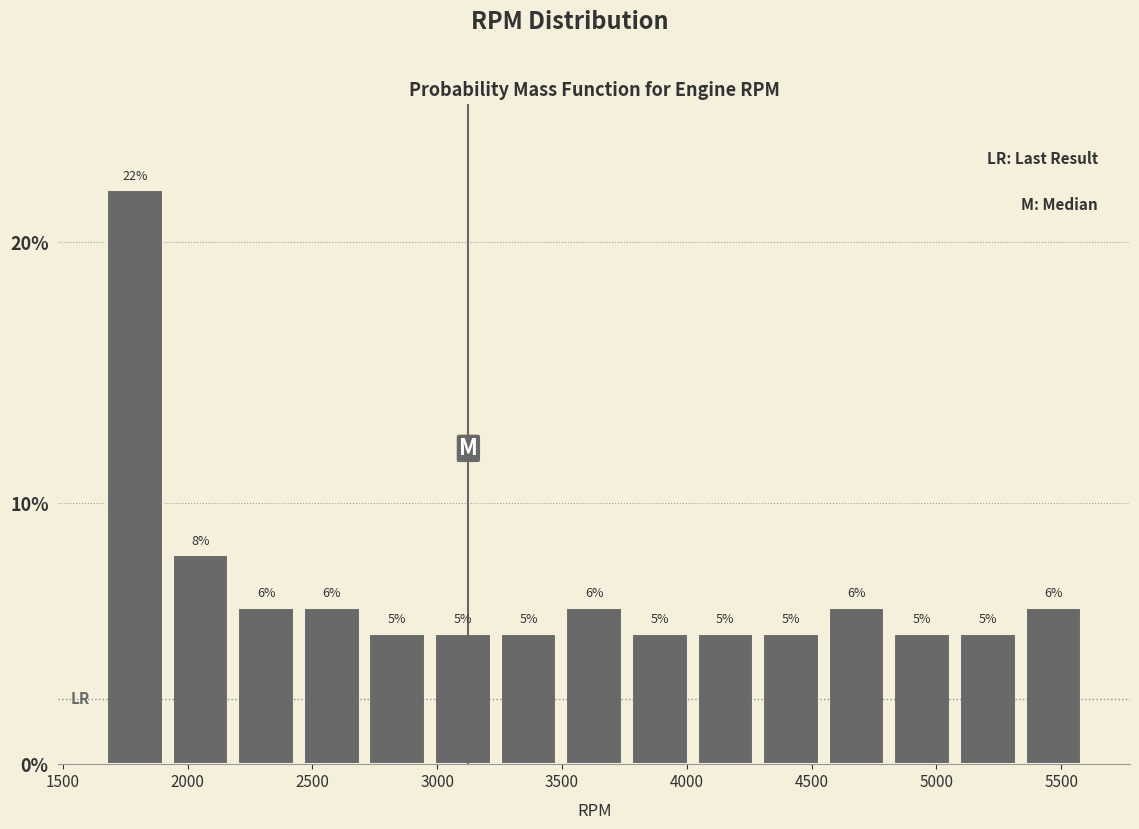

Reading left to right, list every bar in this chart as the range it spans on the x-axis followed by its height. The bar edges are not printed on the chart, so give them approximately, as read against the axis.

1650 to 1900: 22
1900 to 2200: 8
2200 to 2450: 6
2450 to 2700: 6
2700 to 2950: 5
2950 to 3250: 5
3250 to 3500: 5
3500 to 3750: 6
3750 to 4000: 5
4000 to 4300: 5
4300 to 4550: 5
4550 to 4800: 6
4800 to 5050: 5
5050 to 5350: 5
5350 to 5600: 6